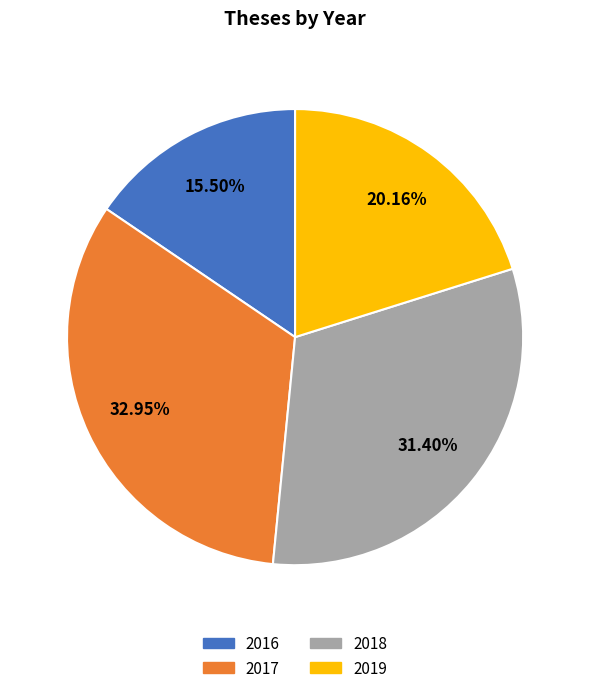

How many segments does this pie chart have?

4